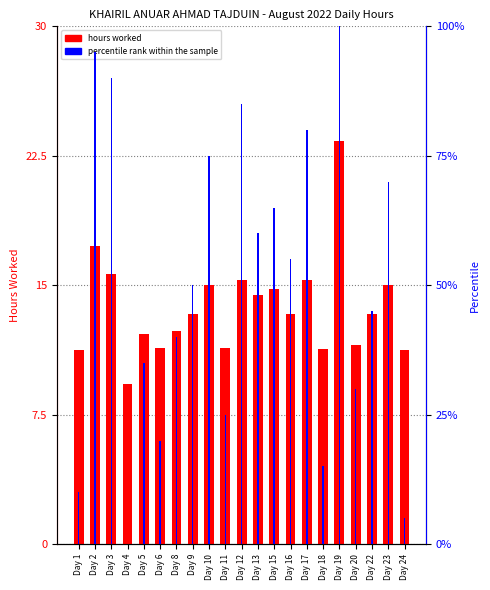

The value of hours worked at Day 2 is 17.3. True or false?

True